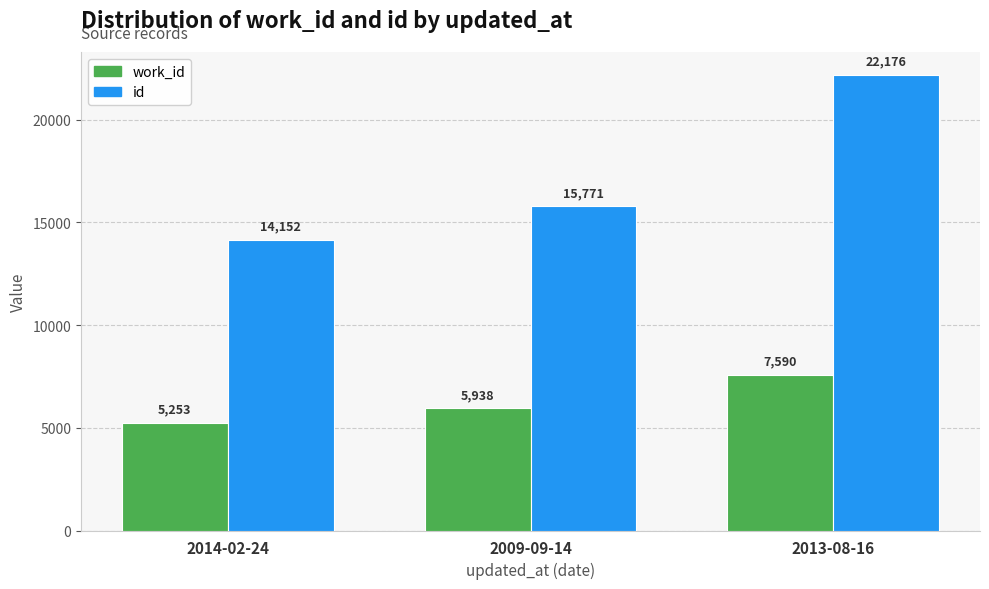

Reading right to left, list all the values displayed in this chart.

work_id: 2013-08-16=7590	2009-09-14=5938	2014-02-24=5253
id: 2013-08-16=22176	2009-09-14=15771	2014-02-24=14152